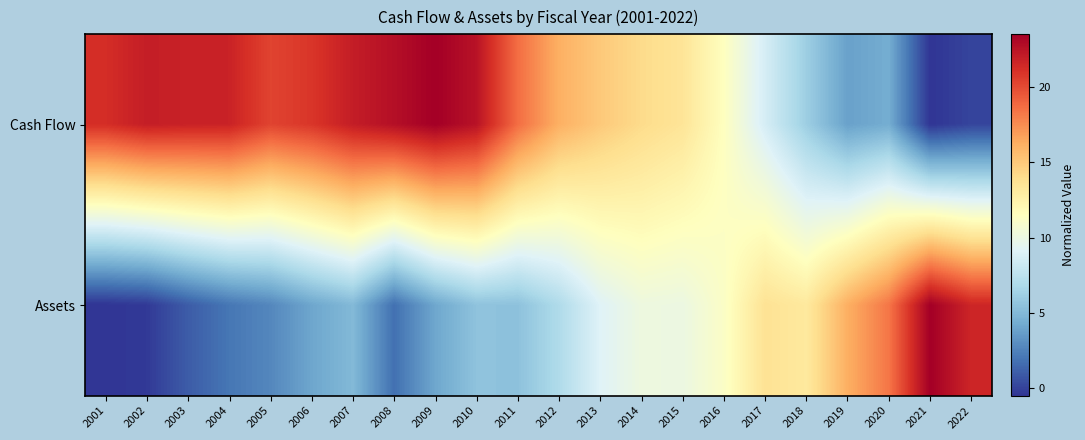

Reading right to left, extract all data points from this chart.

Cash Flow: 2022=0.1	2021=-0.5	2020=4.4	2019=3.8	2018=6.2	2017=8.6	2016=11.5	2015=13.5	2014=14.1	2013=15.0	2012=16.1	2011=18.7	2010=22.5	2009=23.5	2008=22.7	2007=22.0	2006=20.9	2005=20.3	2004=21.7	2003=21.8	2002=22.0	2001=21.2
Assets: 2022=21.6	2021=23.5	2020=18.4	2019=16.2	2018=13.2	2017=13.6	2016=11.2	2015=10.0	2014=10.2	2013=9.1	2012=7.0	2011=5.5	2010=5.5	2009=4.1	2008=1.8	2007=5.0	2006=4.1	2005=2.7	2004=2.0	2003=1.0	2002=-0.3	2001=-0.5